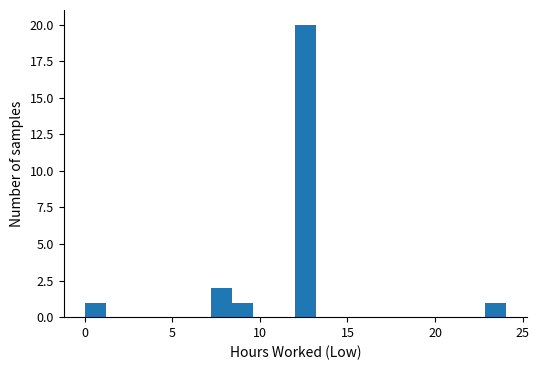

Read against the x-axis, roughly where is the centre of the tallest bar?

12.5